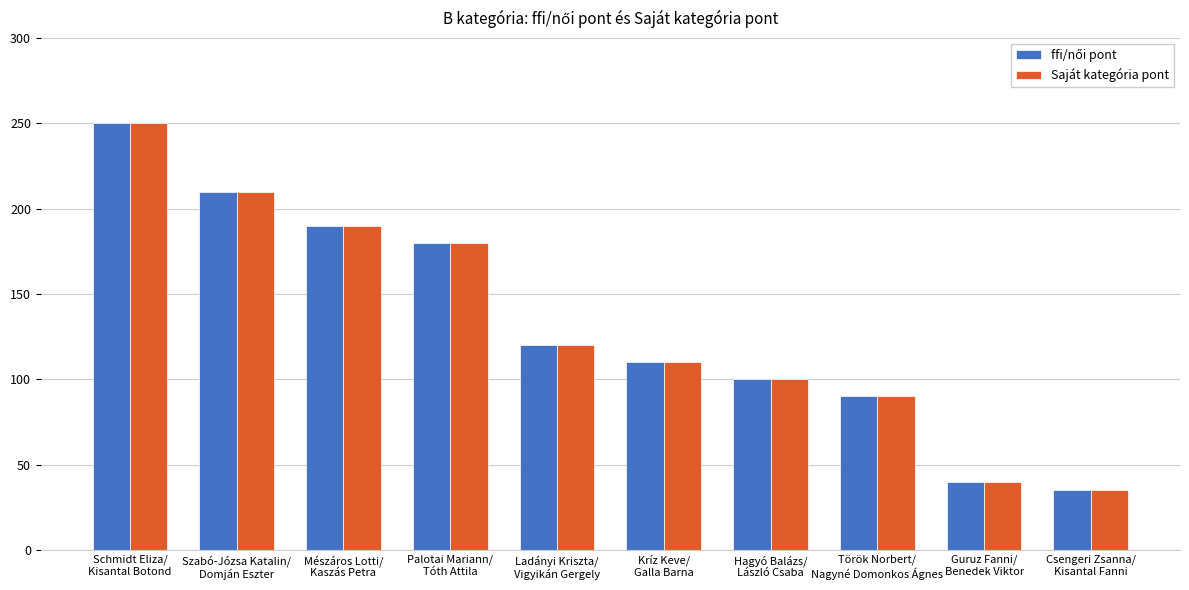

How many categories are shown in the chart?

10